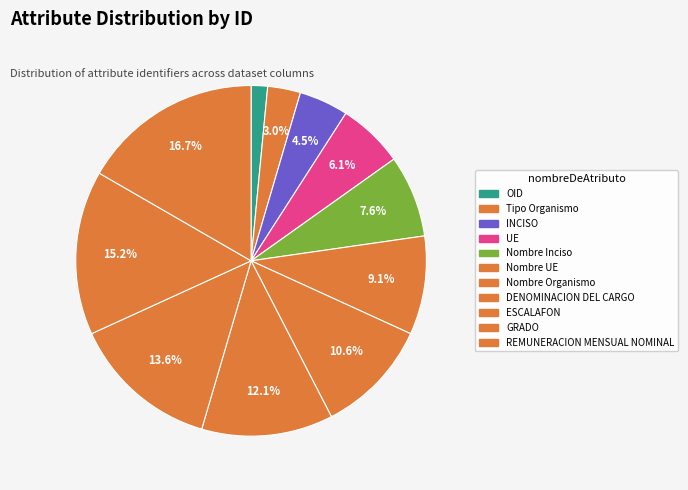

How many slices are in this pie chart?

11